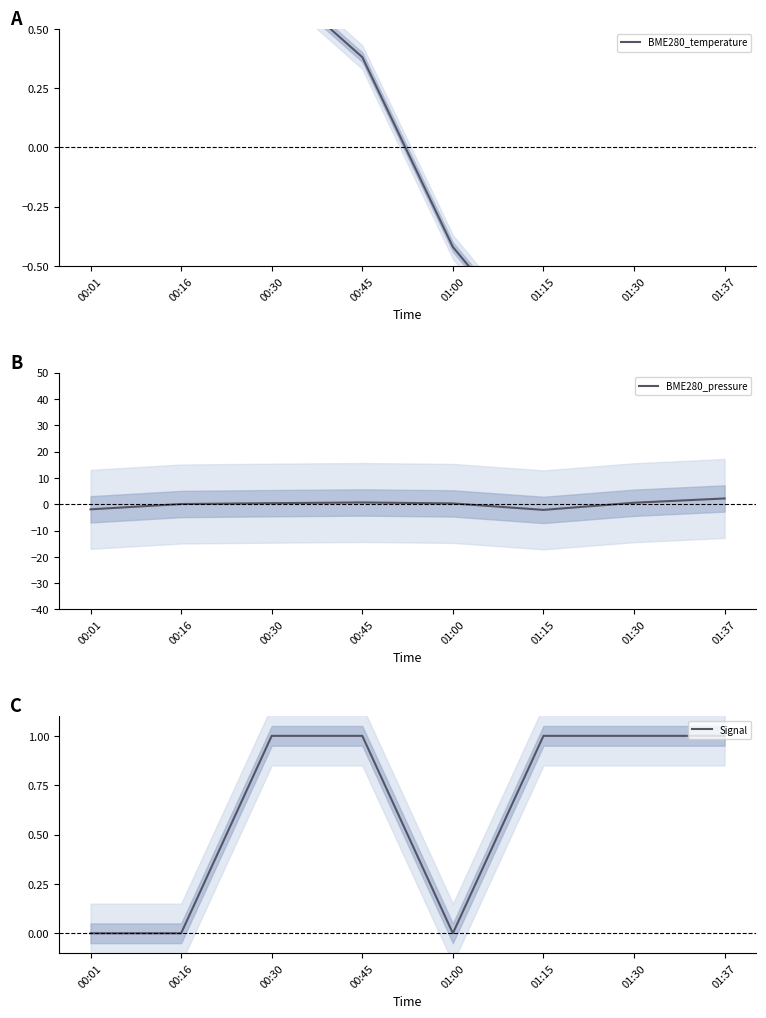

What are all the series names shown in the legend?

BME280_temperature, BME280_pressure, Signal